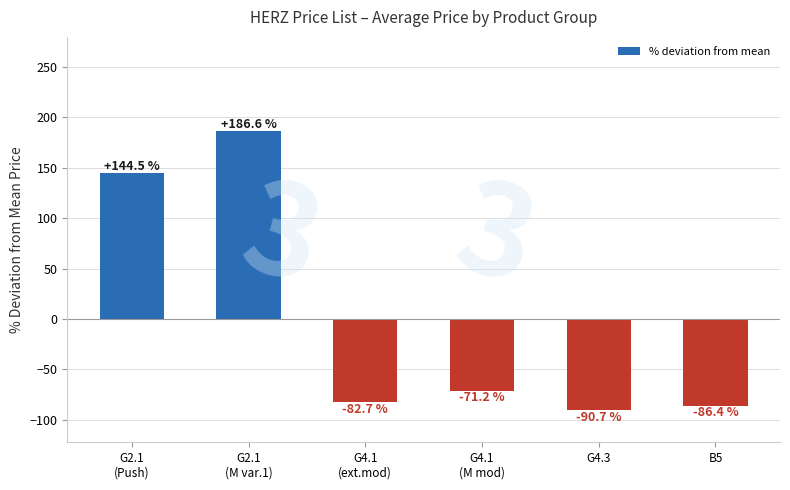

Read the value at G4.1
(M mod).

-71.2